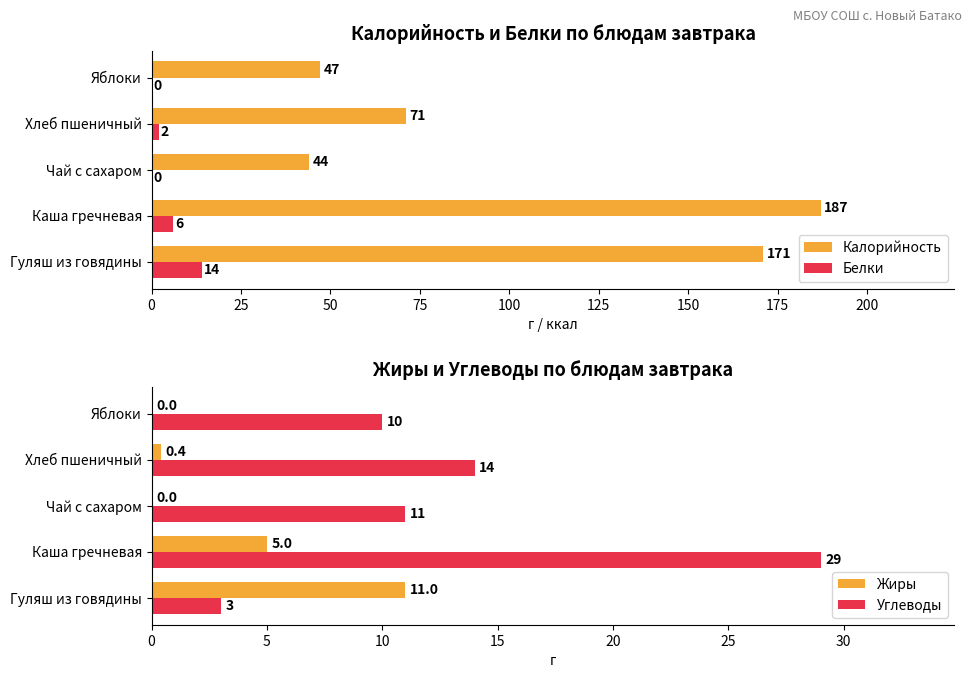

What are all the series names shown in the legend?

Калорийность, Белки, Жиры, Углеводы